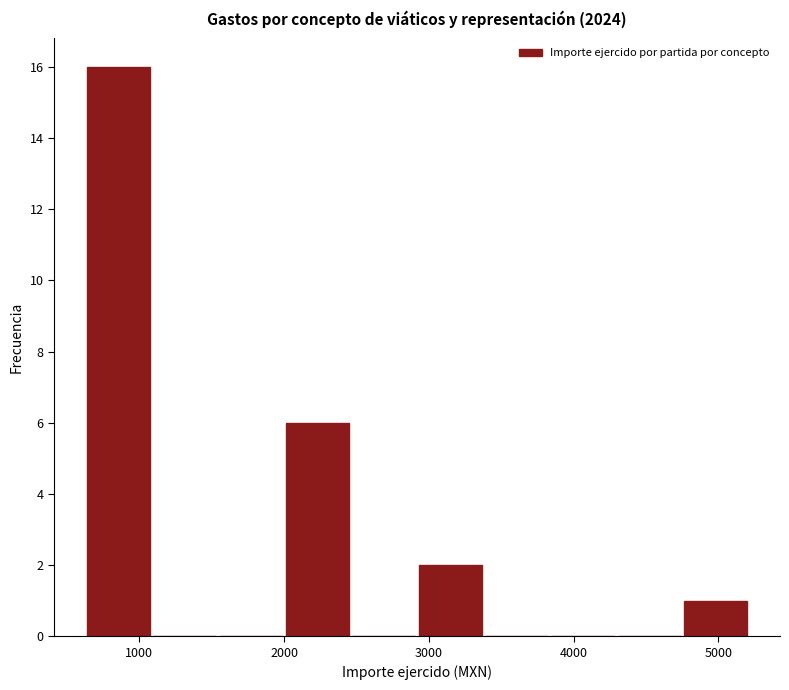

What is the height of the bar covering 600 to 1100 on the x-axis? Neither the bar edges nor the heights are printed on the chart, so give them approximately, as read against the axes.

16